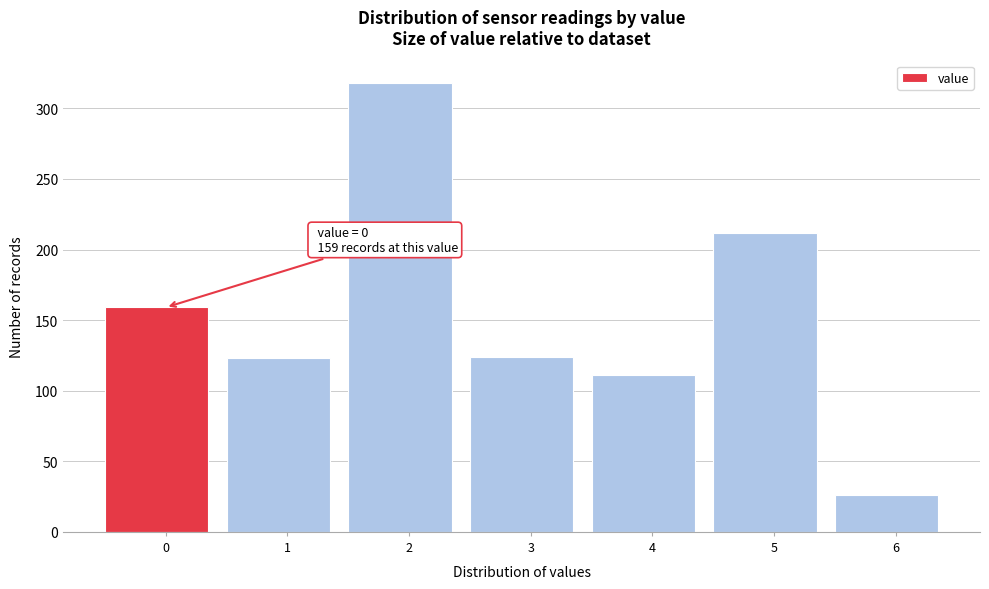

The value at 4 is 68. True or false?

False